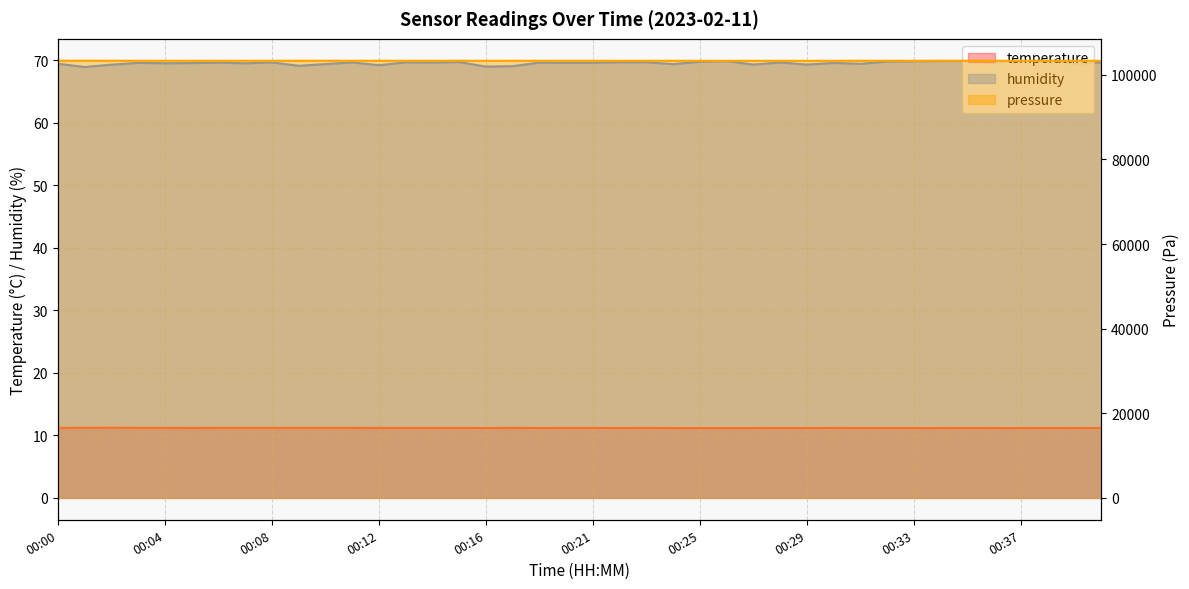

What is the difference between the maximum and minimum values in the humidity series?

1.0